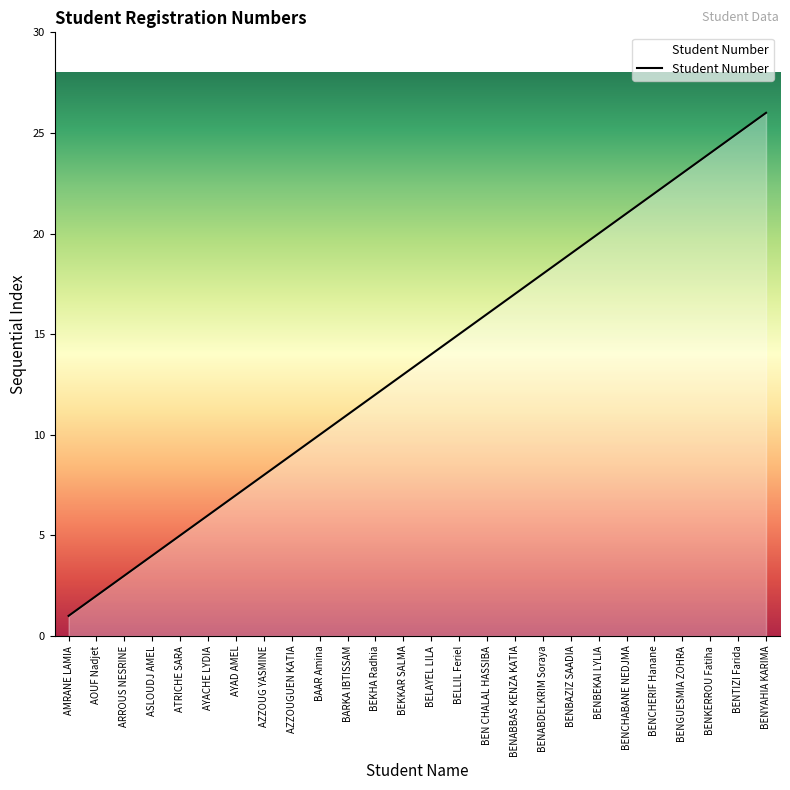

Which category has the highest value across all series?

BENYAHIA KARIMA